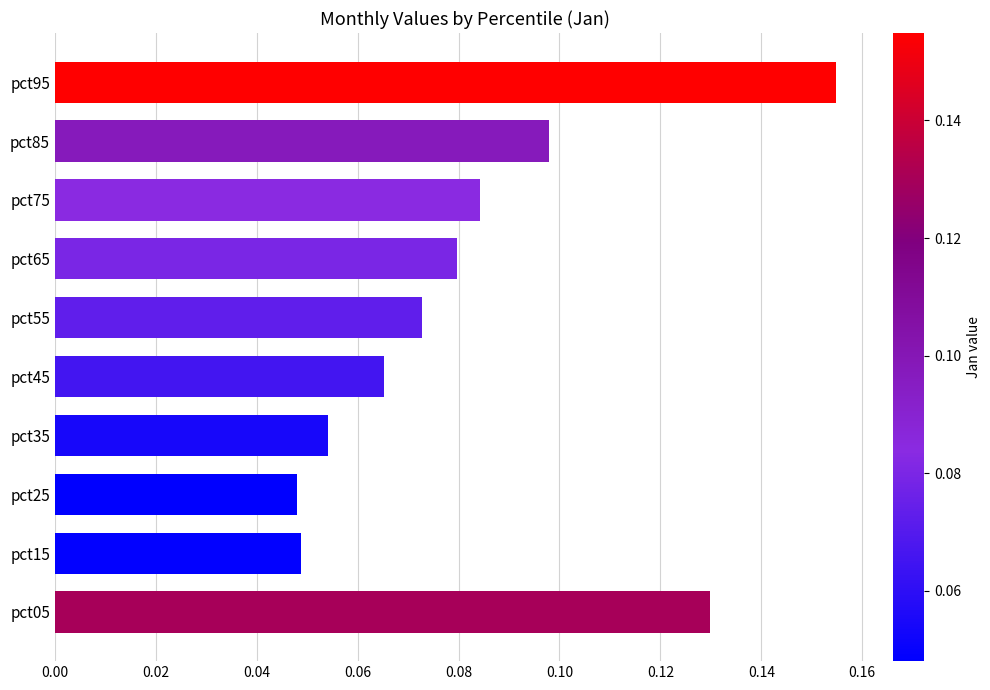

Between pct05 and pct35, which is larger?

pct05